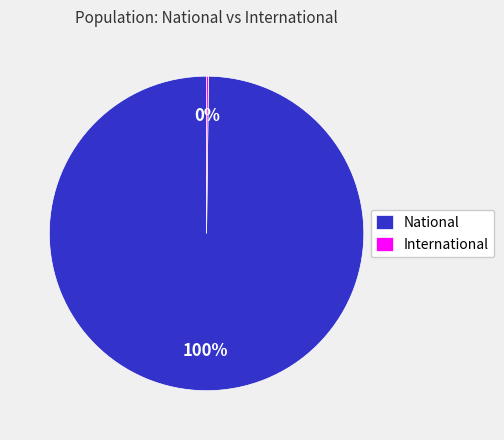

Which slice represents more than half of the pie?

National